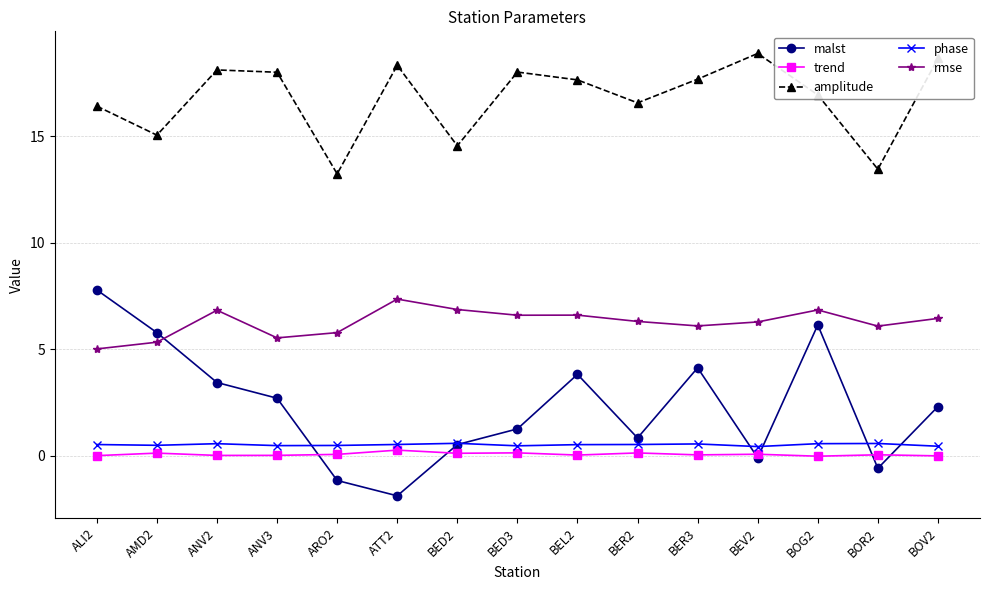

Does the chart have visible grid lines?

Yes